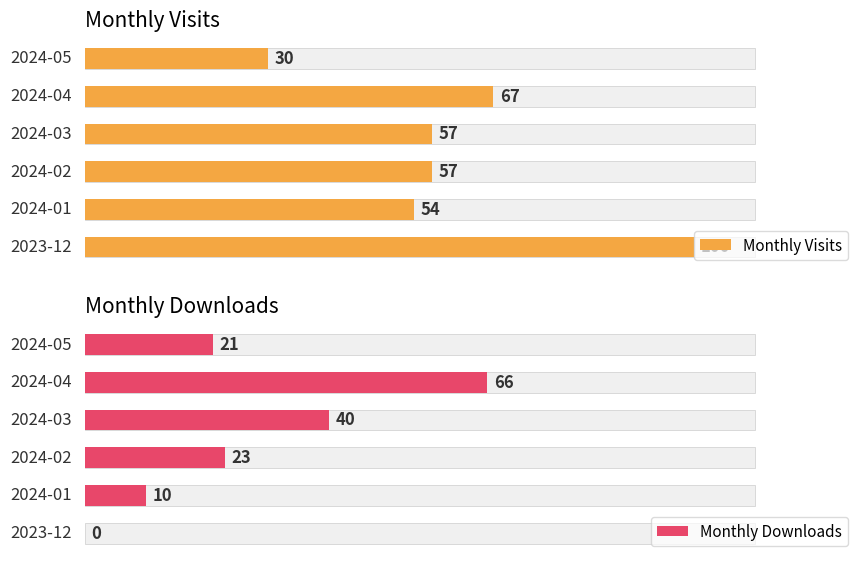

Is it true that Monthly Downloads equals 0 at 0?

True